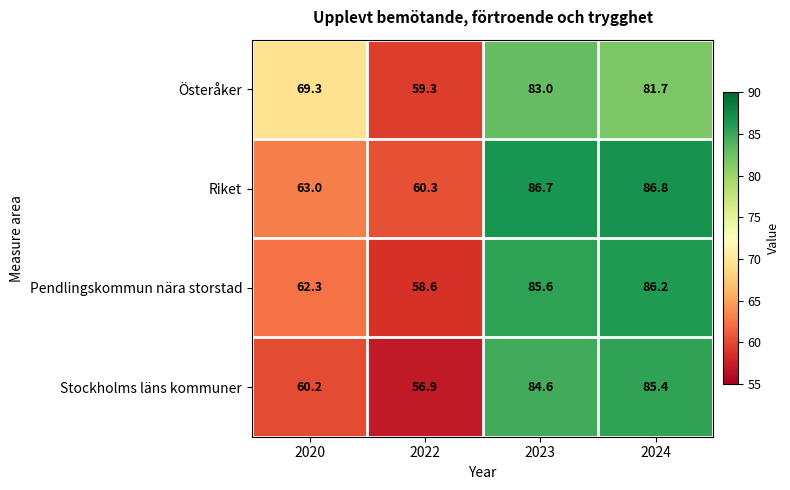

The value of Pendlingskommun nära storstad at 2023 is 134.6. True or false?

False